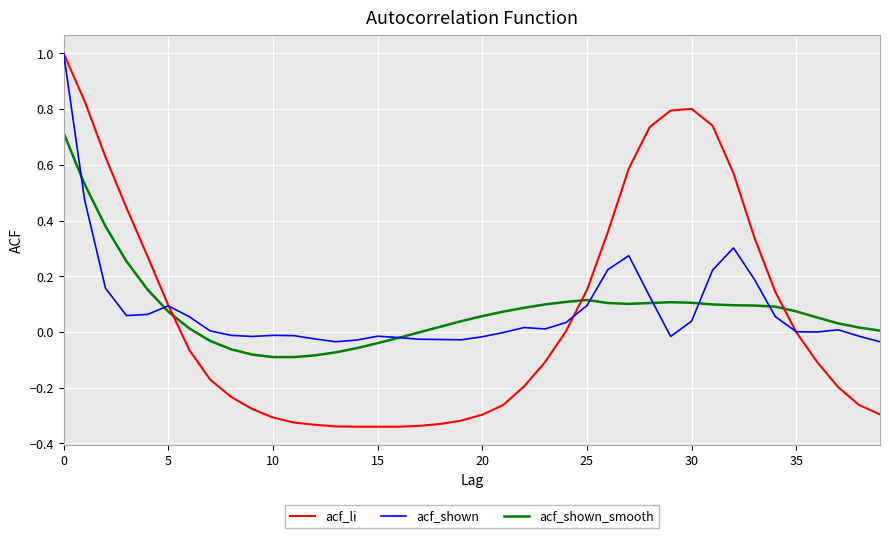

Does the chart display data point markers on the line(s)?

No